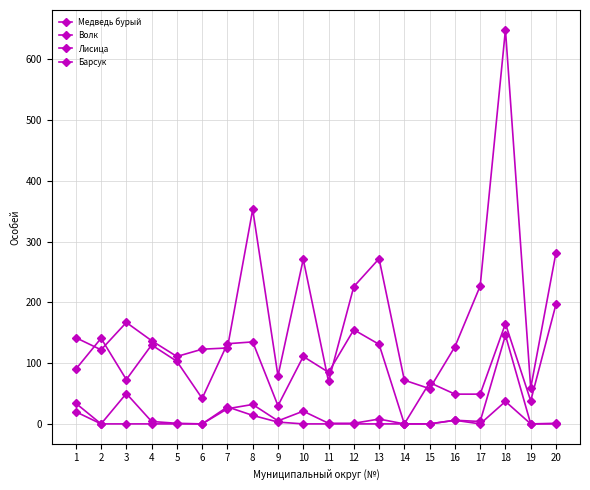

At which category does Лисица reach its first local peak?

2